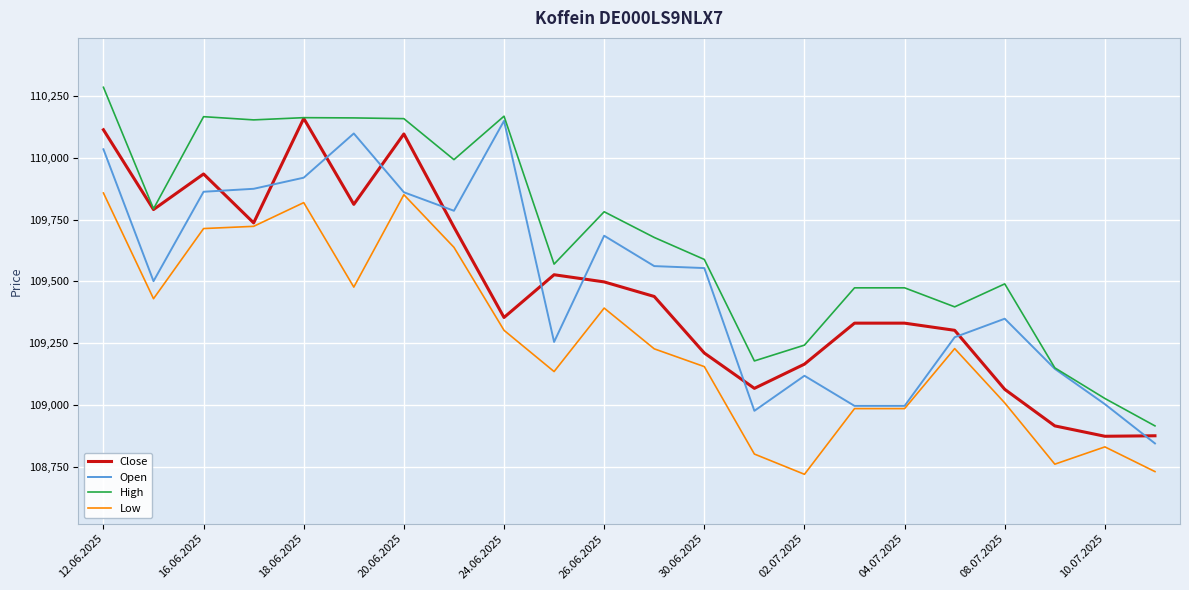

What is the minimum value for Close?

108873